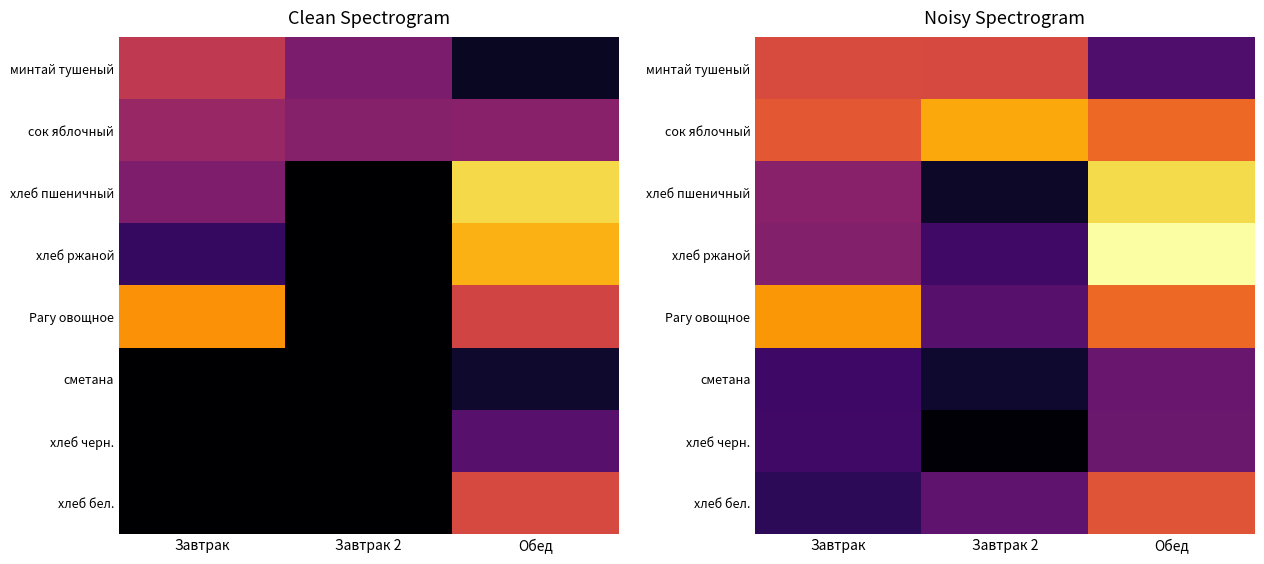

Between Обед and Завтрак, which is larger?

Завтрак